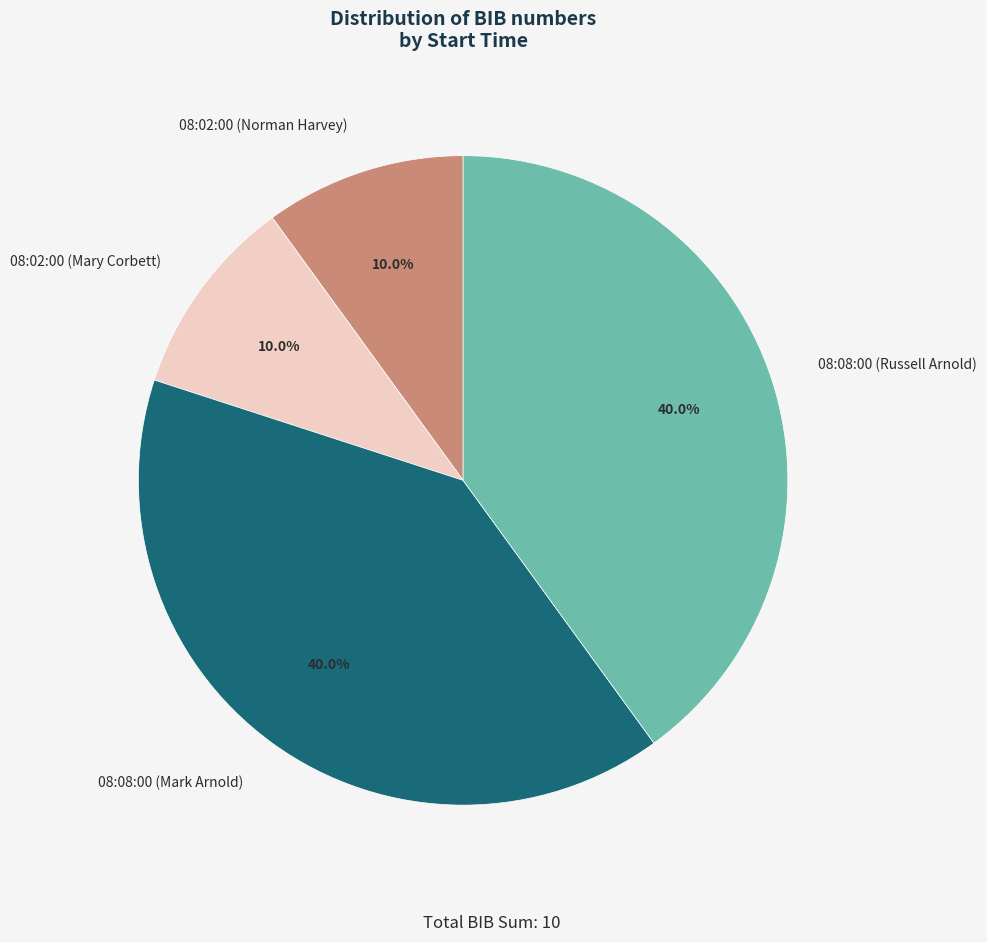

How many segments does this pie chart have?

4